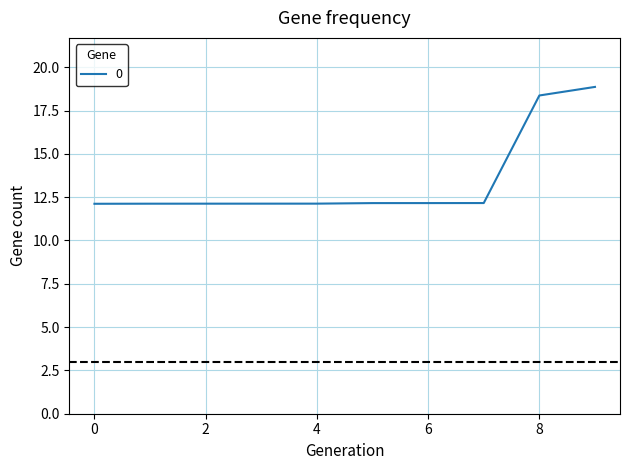

How many lines are shown in the chart?

1